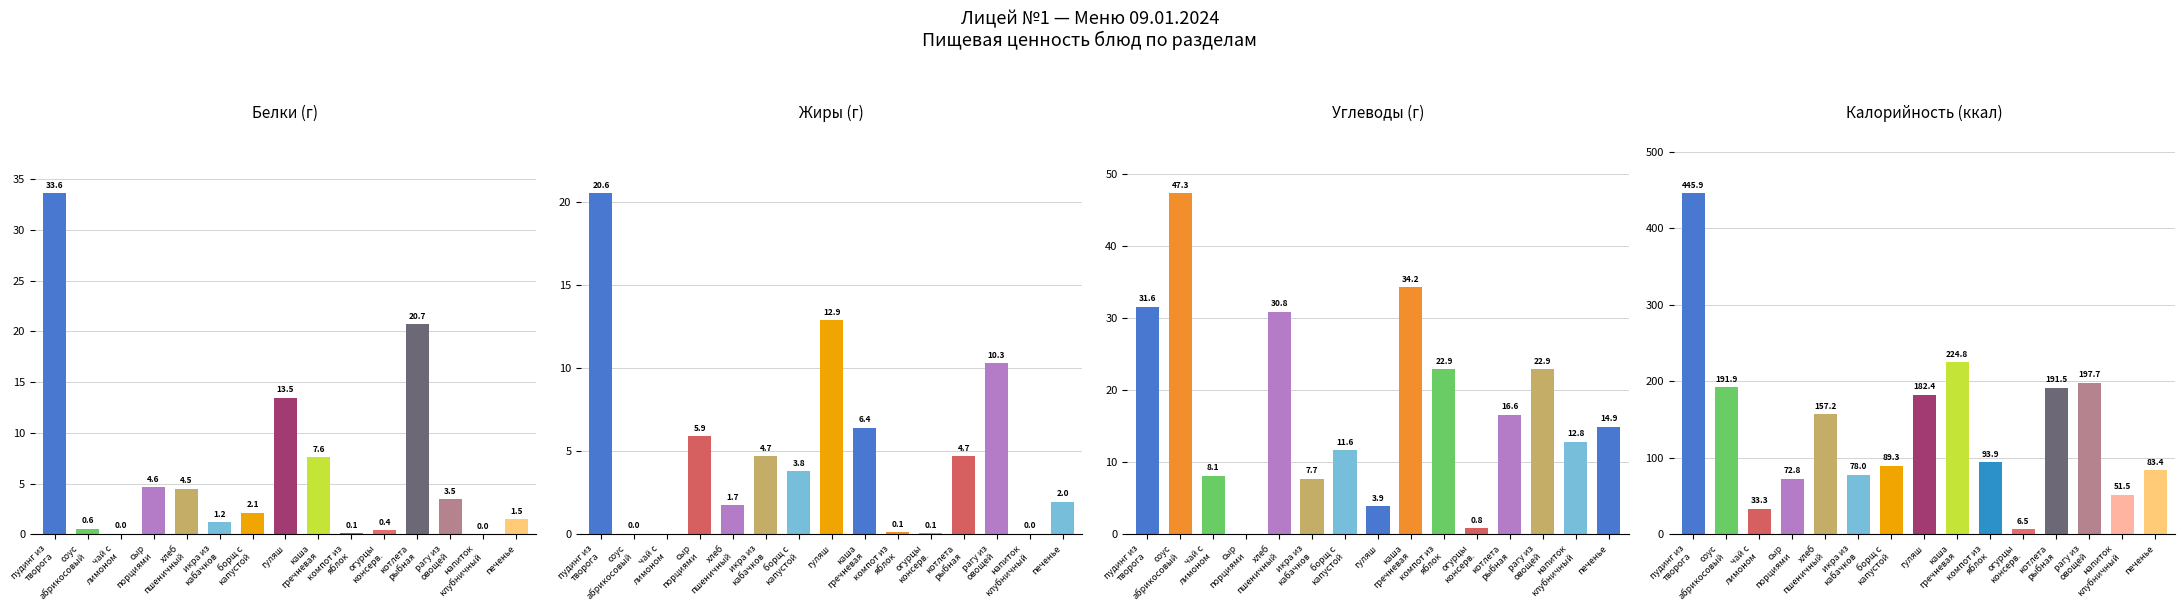

What is the difference between the highest and lowest values at пудинг из
творога?

425.3